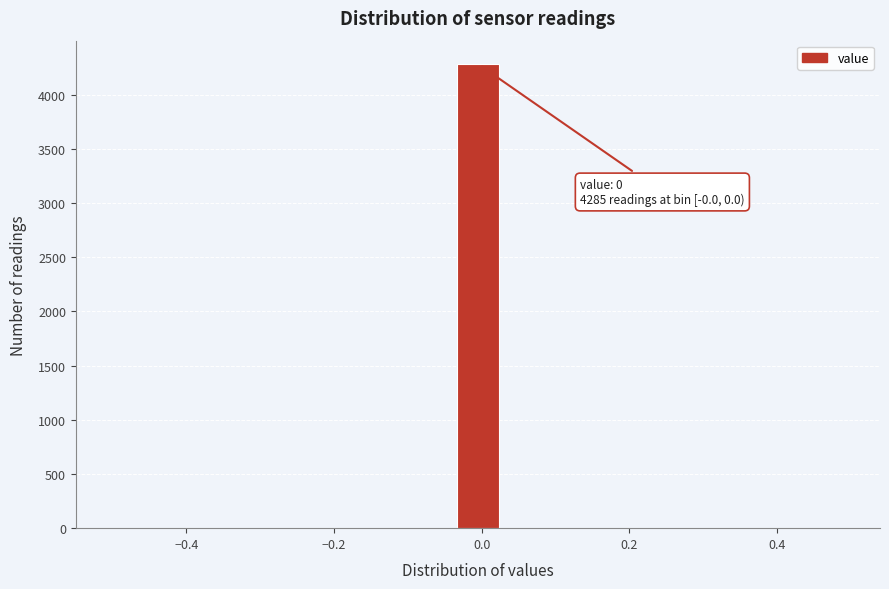

Around what value on the x-axis is the tallest bar? Give the approximate position of its centre, as read against the axis.

0.00